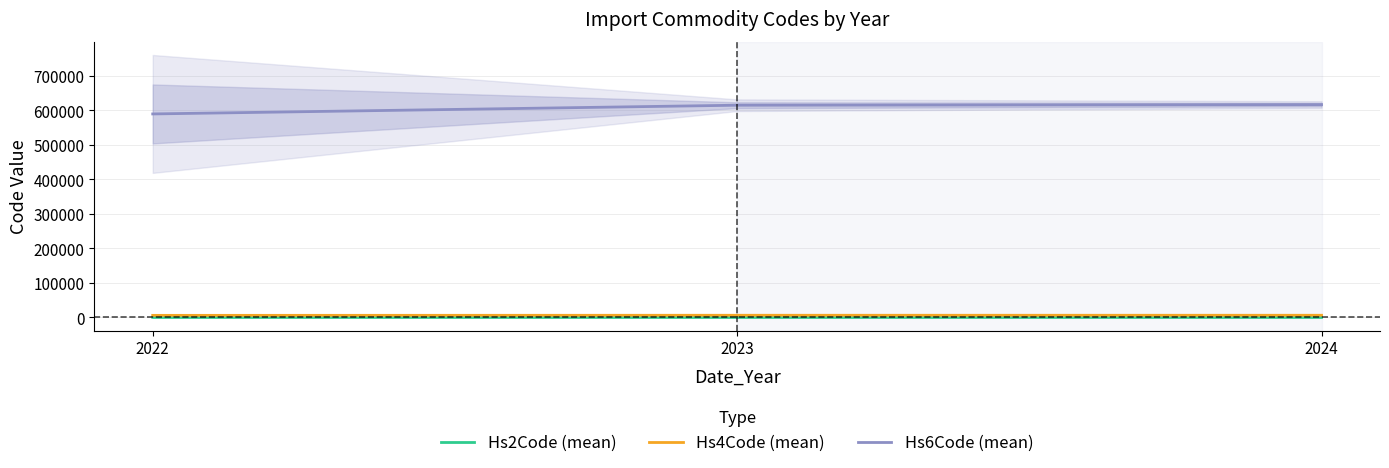

Does the chart have visible grid lines?

Yes